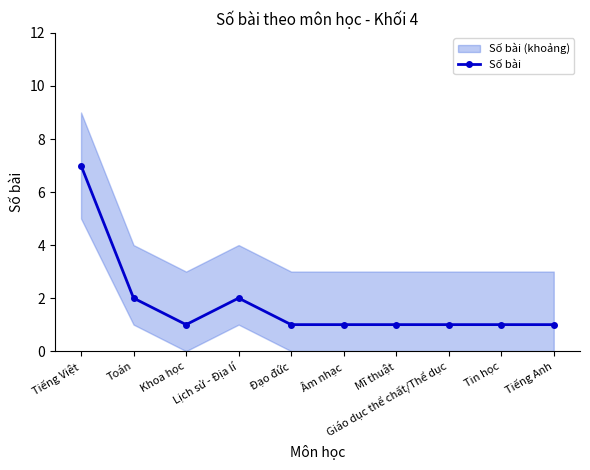

Is it true that the value at Âm nhạc is 1?

True